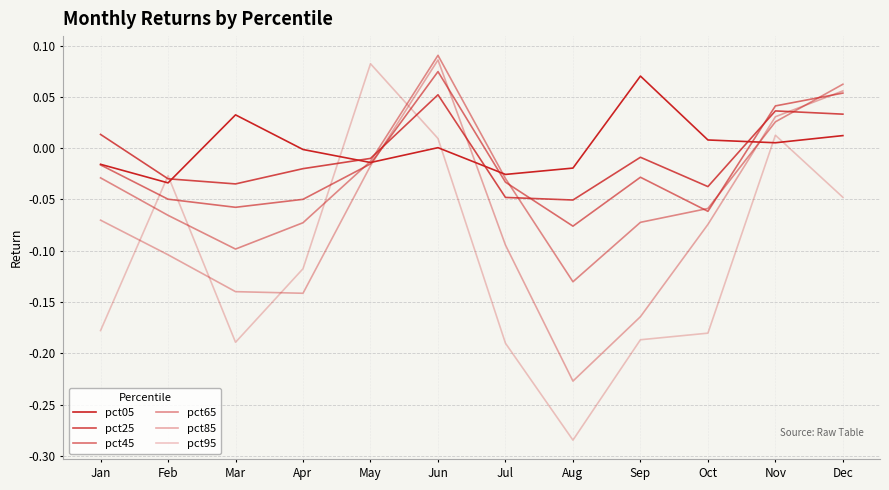

Reading left to right, list all the values displayed in this chart.

pct05: -0.0	-0.0	0.0	-0.0	-0.0	0.0	-0.0	-0.0	0.1	0.0	0.0	0.0
pct25: 0.0	-0.0	-0.0	-0.0	-0.0	0.1	-0.0	-0.1	-0.0	-0.0	0.0	0.0
pct45: -0.0	-0.0	-0.1	-0.0	-0.0	0.1	-0.0	-0.1	-0.0	-0.1	0.0	0.1
pct65: -0.0	-0.1	-0.1	-0.1	-0.0	0.1	-0.0	-0.1	-0.1	-0.1	0.0	0.1
pct85: -0.1	-0.1	-0.1	-0.1	-0.0	0.1	-0.1	-0.2	-0.2	-0.1	0.0	0.1
pct95: -0.2	-0.0	-0.2	-0.1	0.1	0.0	-0.2	-0.3	-0.2	-0.2	0.0	-0.0